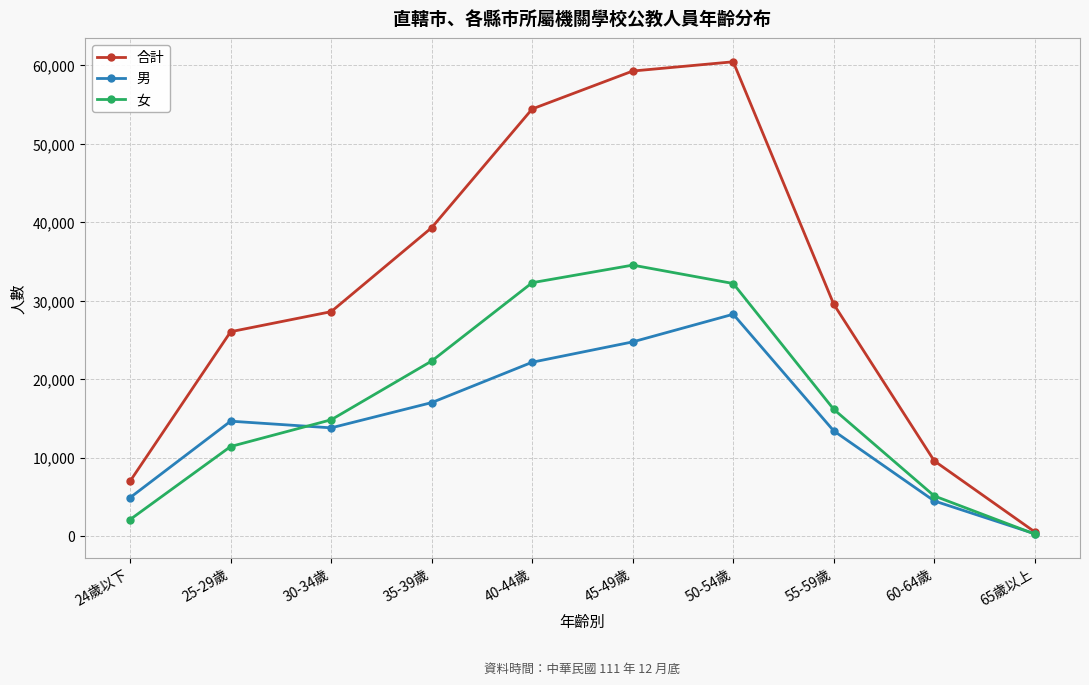

Which series has the largest total across all categories?

合計